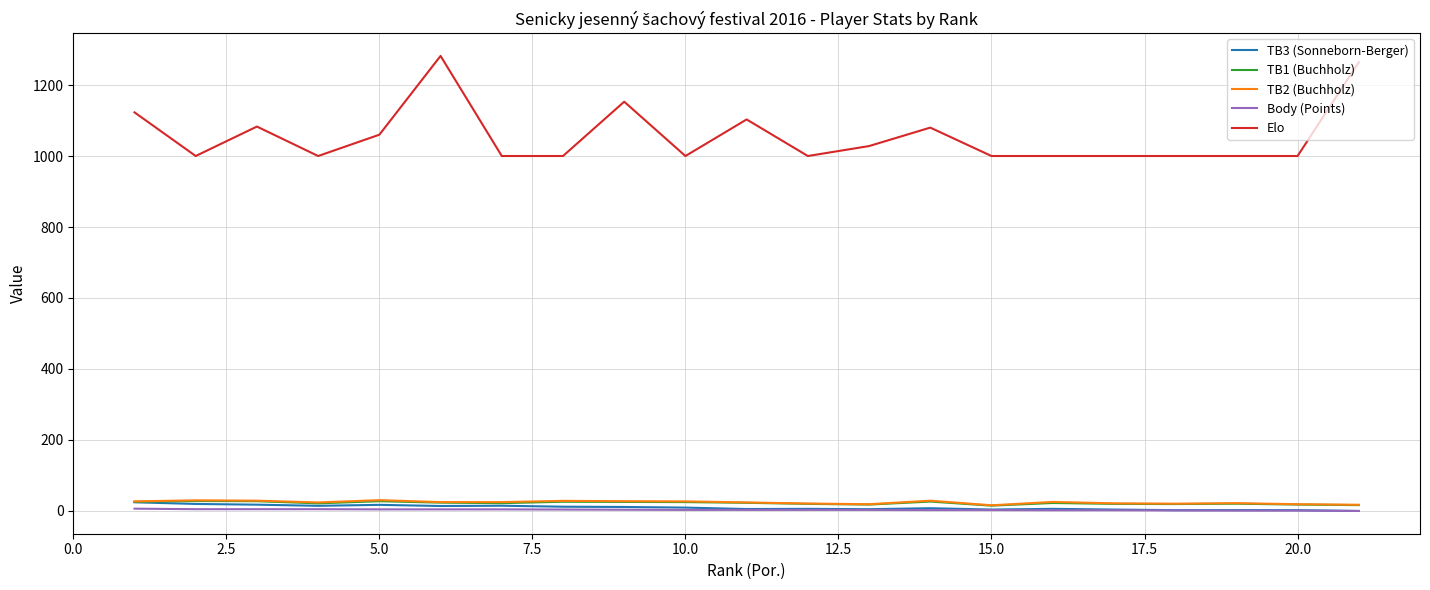

Which series has the largest total across all categories?

Elo